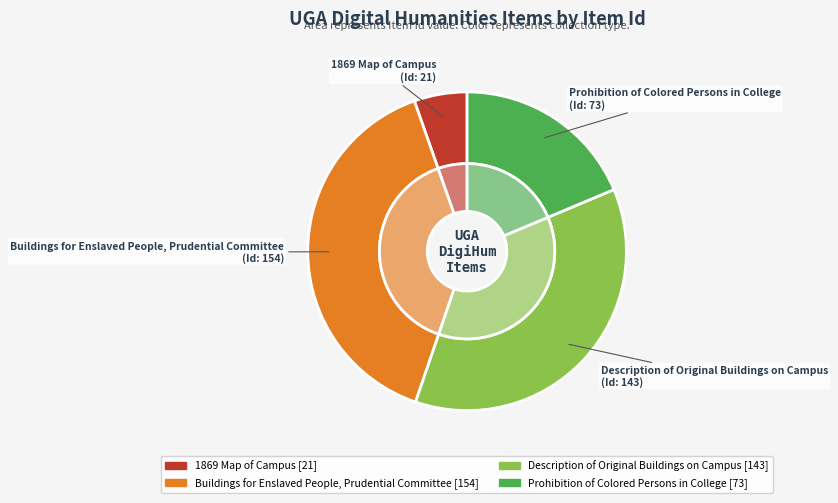

Which category has the smallest portion of the pie?

1869 Map of Campus